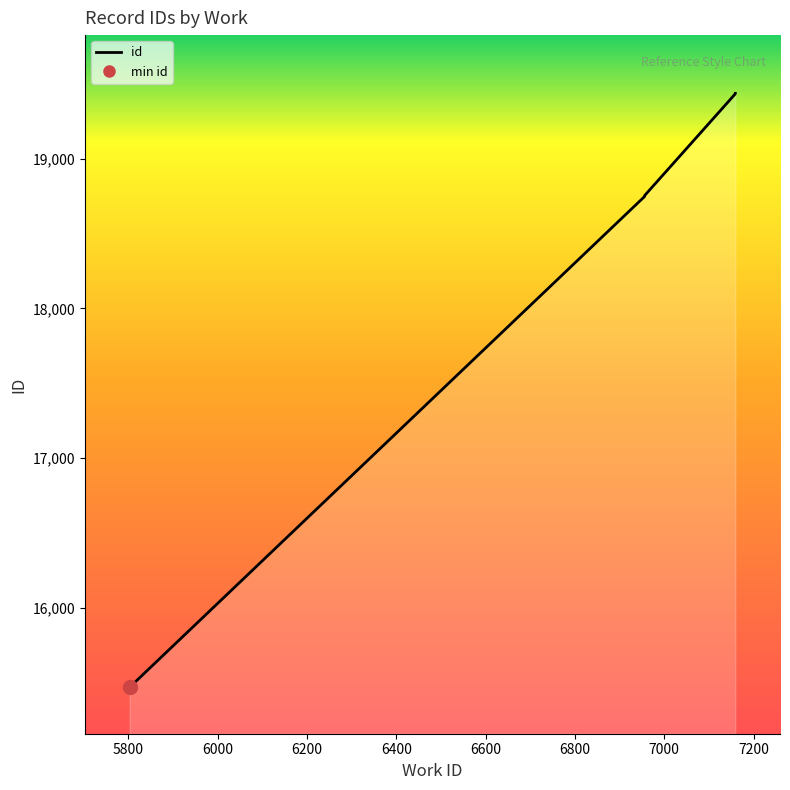

What is the maximum value shown in the chart?

19435